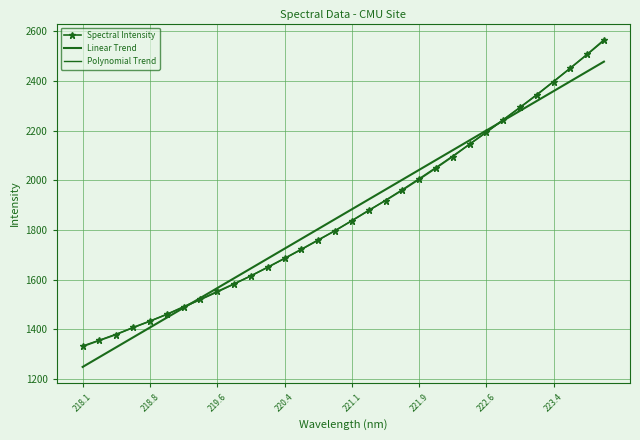

Reading left to right, extract all data points from this chart.

Spectral Intensity: 1331.0	1355.3	1379.2	1407.7	1433.2	1460.2	1491.2	1521.2	1552.5	1583.5	1615.4	1650.4	1686.0	1722.5	1760.0	1797.0	1837.6	1879.0	1918.4	1960.1	2003.6	2048.8	2095.6	2145.1	2193.4	2243.4	2293.0	2343.6	2397.3	2451.7	2507.0	2565.1
Linear Trend: 1248.7	1288.4	1328.1	1367.8	1407.4	1447.1	1486.8	1526.5	1566.1	1605.8	1645.5	1685.1	1724.8	1764.5	1804.1	1843.7	1883.4	1923.0	1962.7	2002.3	2041.9	2081.5	2121.2	2160.8	2200.4	2240.0	2279.6	2319.2	2358.8	2398.4	2438.0	2477.6
Polynomial Trend: 1333.3	1356.6	1381.0	1406.5	1433.1	1460.7	1489.5	1519.3	1550.3	1582.3	1615.4	1649.6	1684.9	1721.3	1758.8	1797.4	1837.0	1877.7	1919.6	1962.5	2006.5	2051.6	2097.8	2145.0	2193.3	2242.8	2293.3	2344.9	2397.6	2451.3	2506.2	2562.1